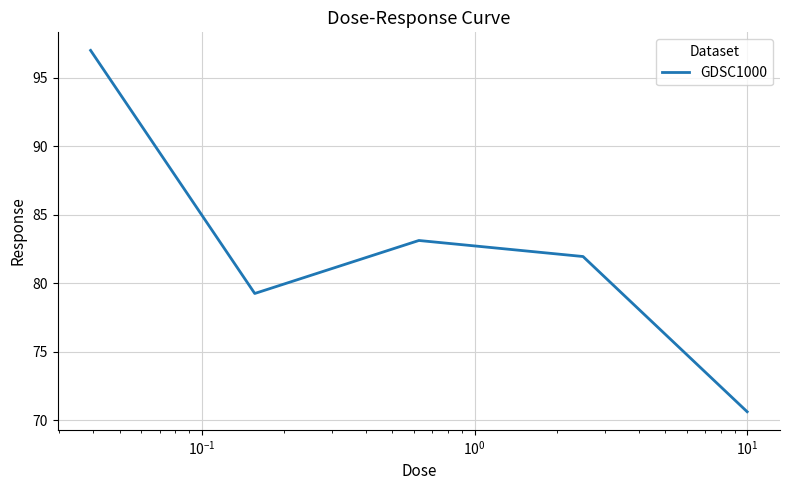

What is the greatest value displayed?

97.0